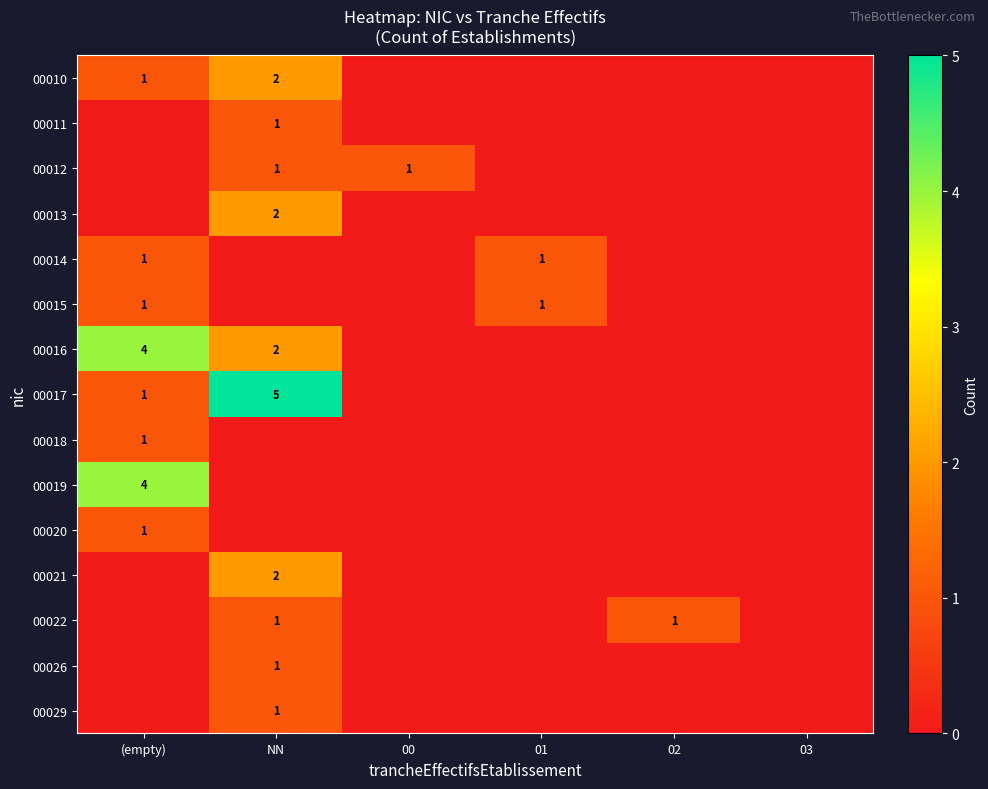

The 00017 series shows 1 at NN. True or false?

False